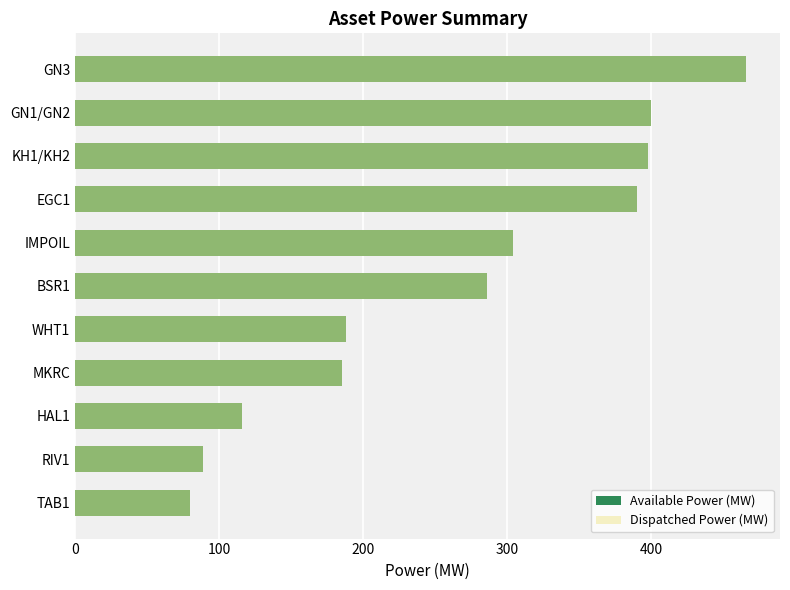

How many bars are there in each group?

2